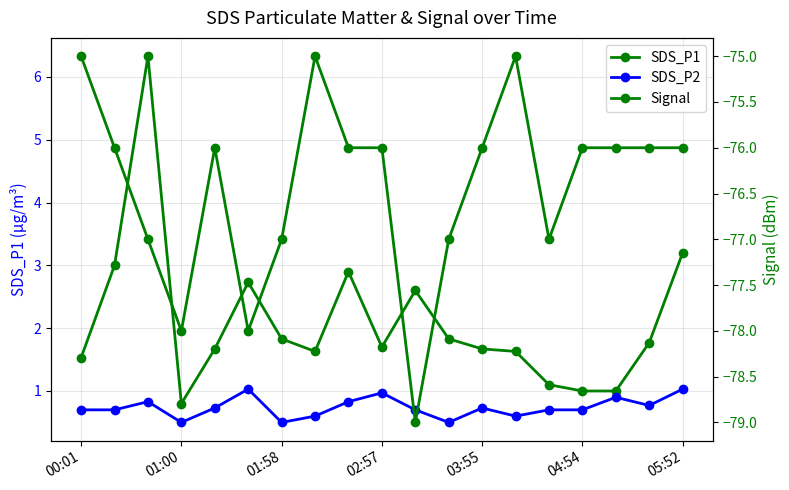

How many data points does each series have?

19